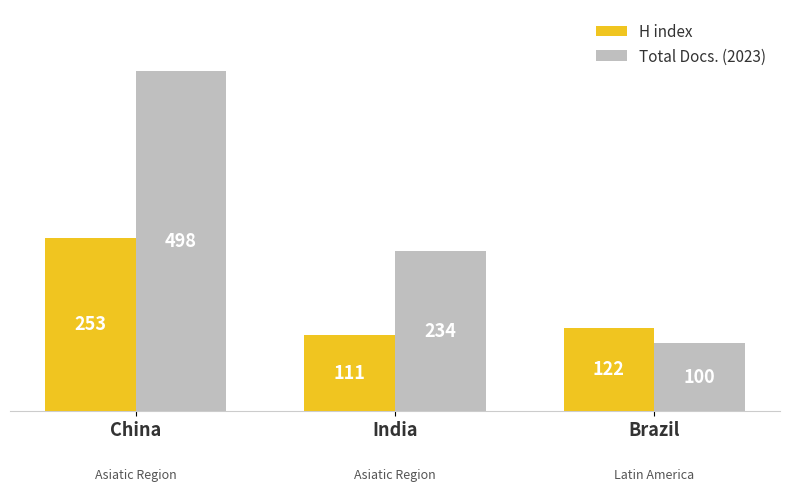

What is the difference between the maximum and second lowest values in the Total Docs. (2023) series?

264